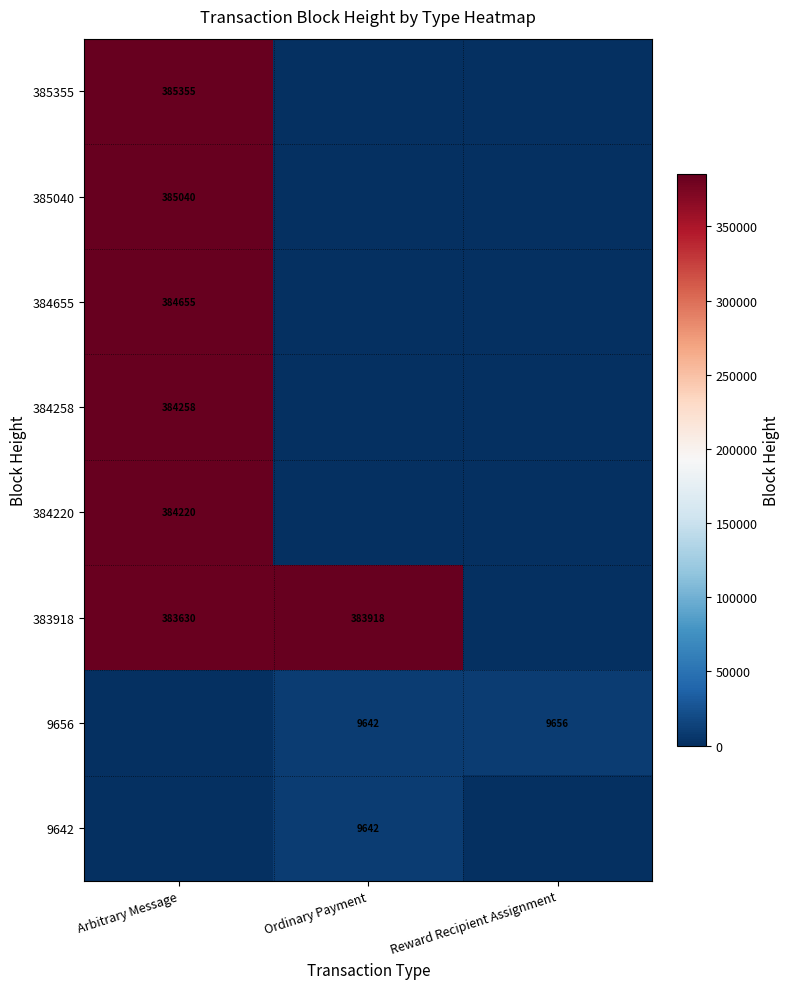

What is the spread (max minus min) of values at Reward Recipient Assignment?

9656